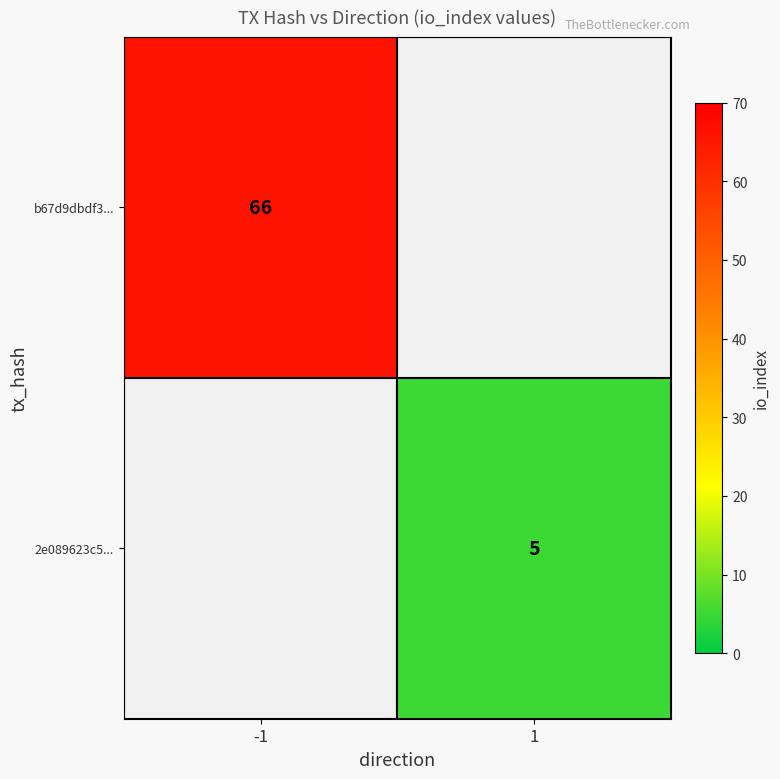

Is it true that b67d9dbdf3... equals 66 at -1?

True